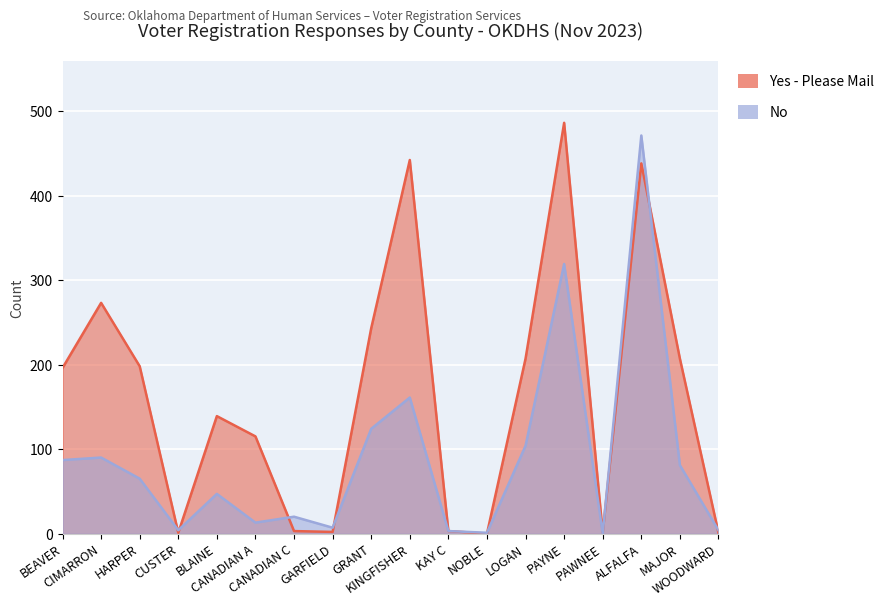

What position from the left is KINGFISHER?

10